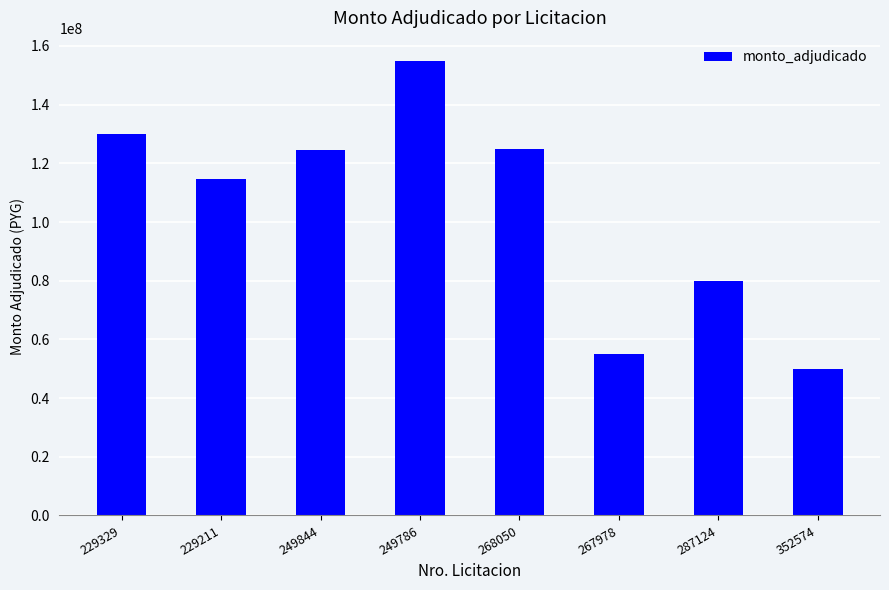

How many bars are there in total?

8